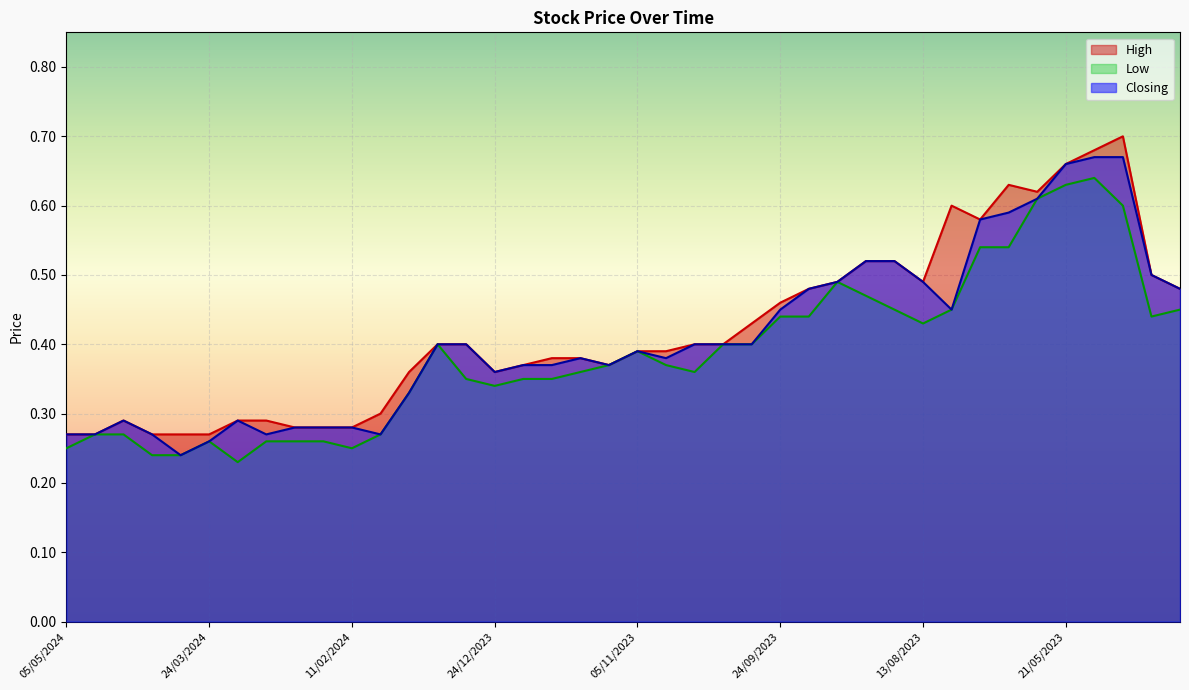

How many lines are shown in the chart?

3